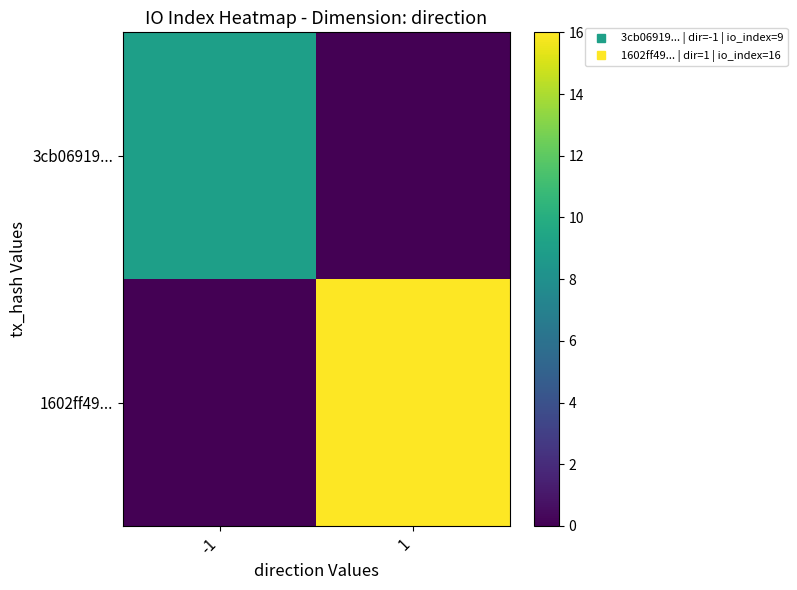

Which has a higher value, 1 or -1?

-1